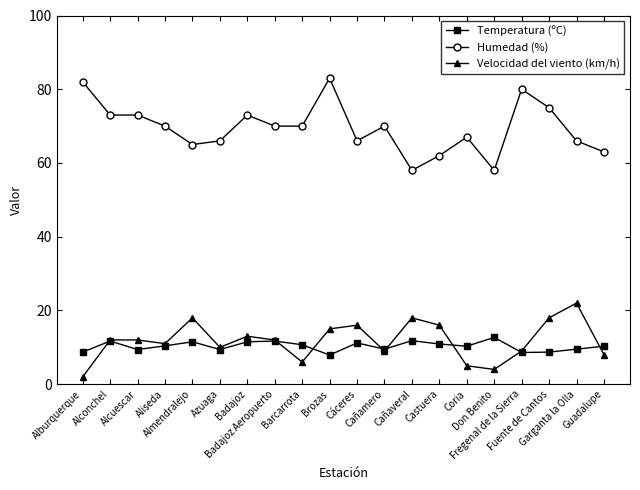

What is the total value across all series at Aliseda?

91.4